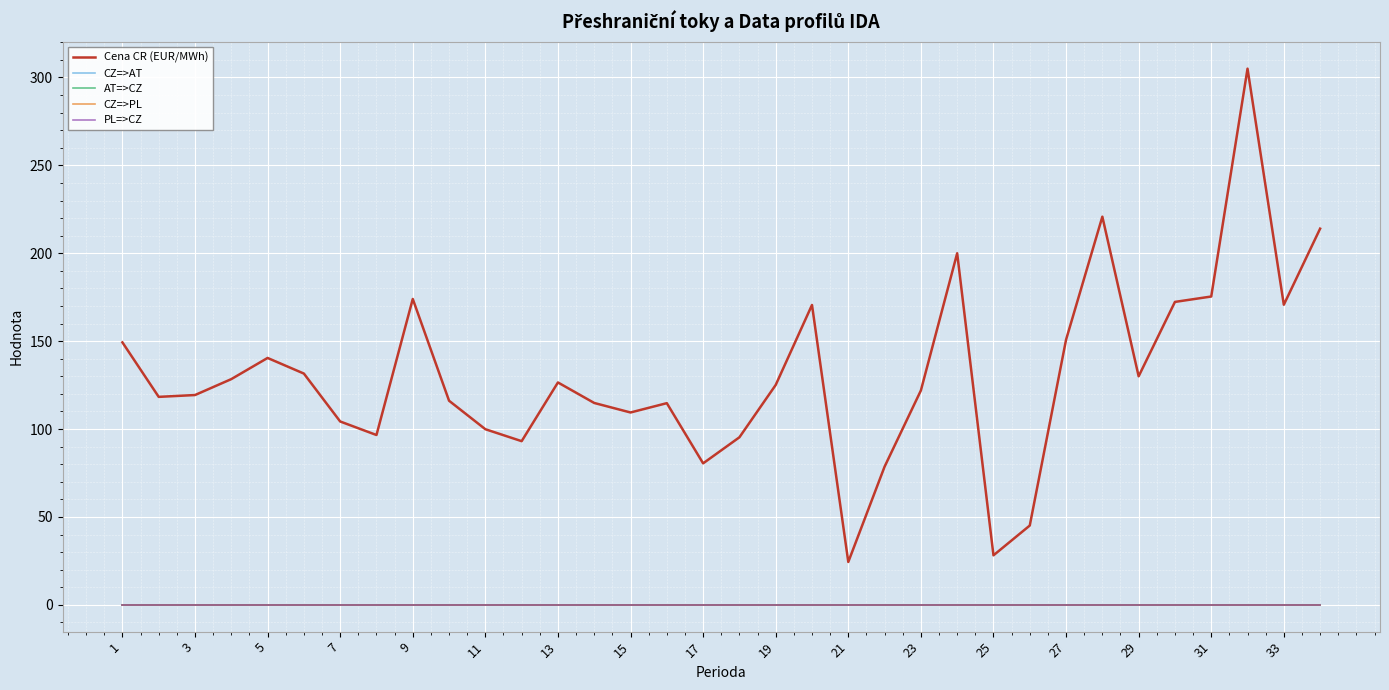

Does the chart have visible grid lines?

Yes